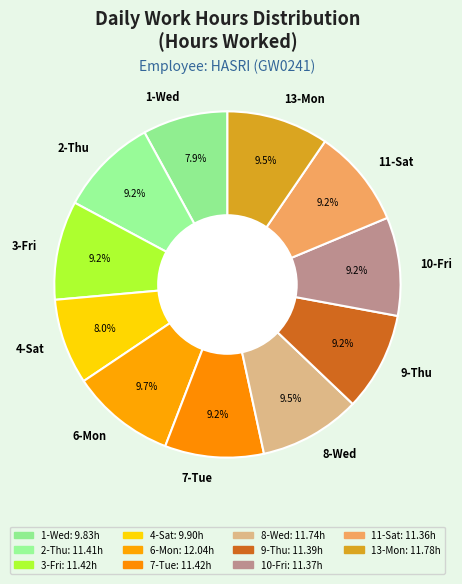

To the nearest percent, what percentage of the pie is 7-Tue?

9%